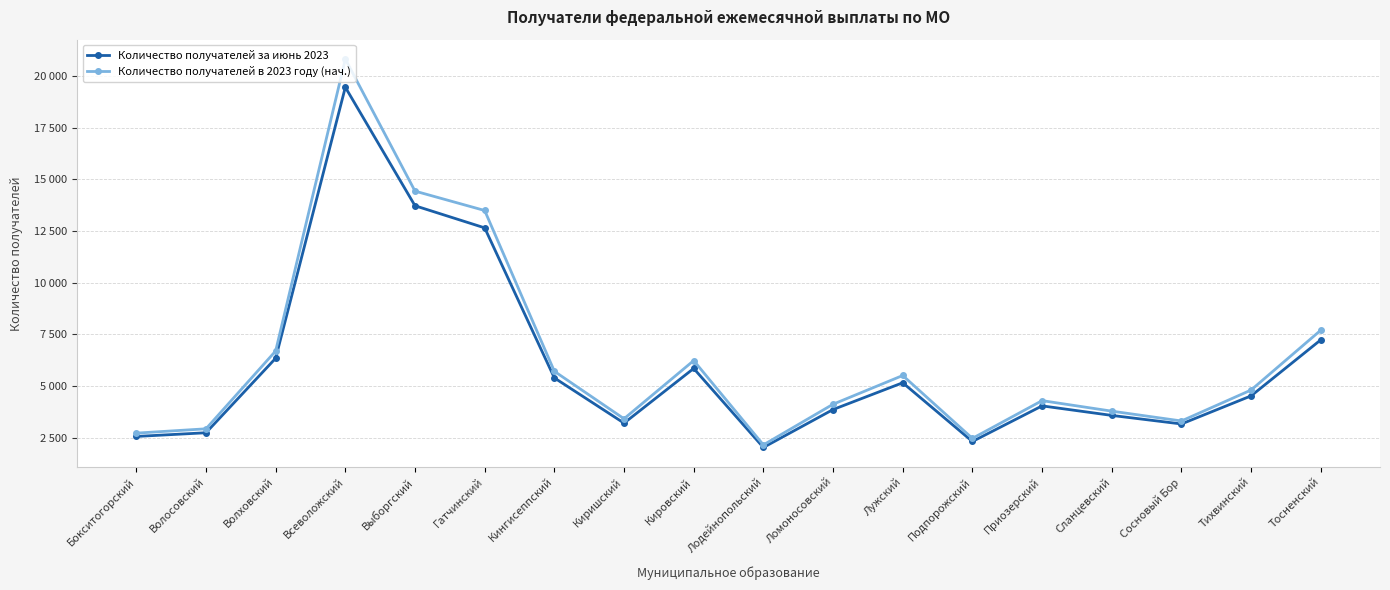

In Количество получателей в 2023 году (нач.), how many points are higher than both neighbors (excluding endpoints)?

4